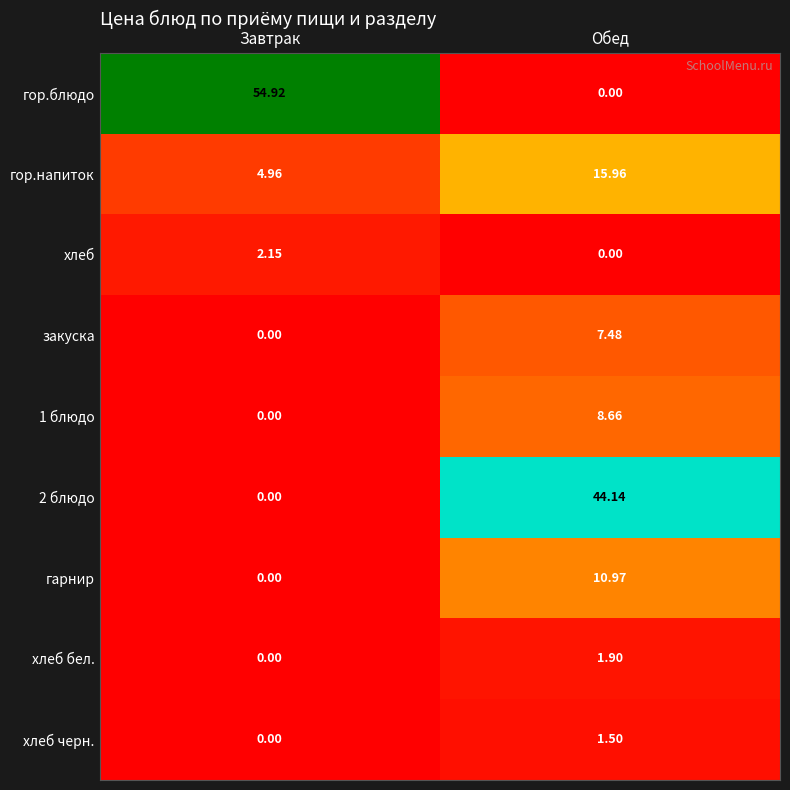

Which label corresponds to the largest value in the chart?

Завтрак